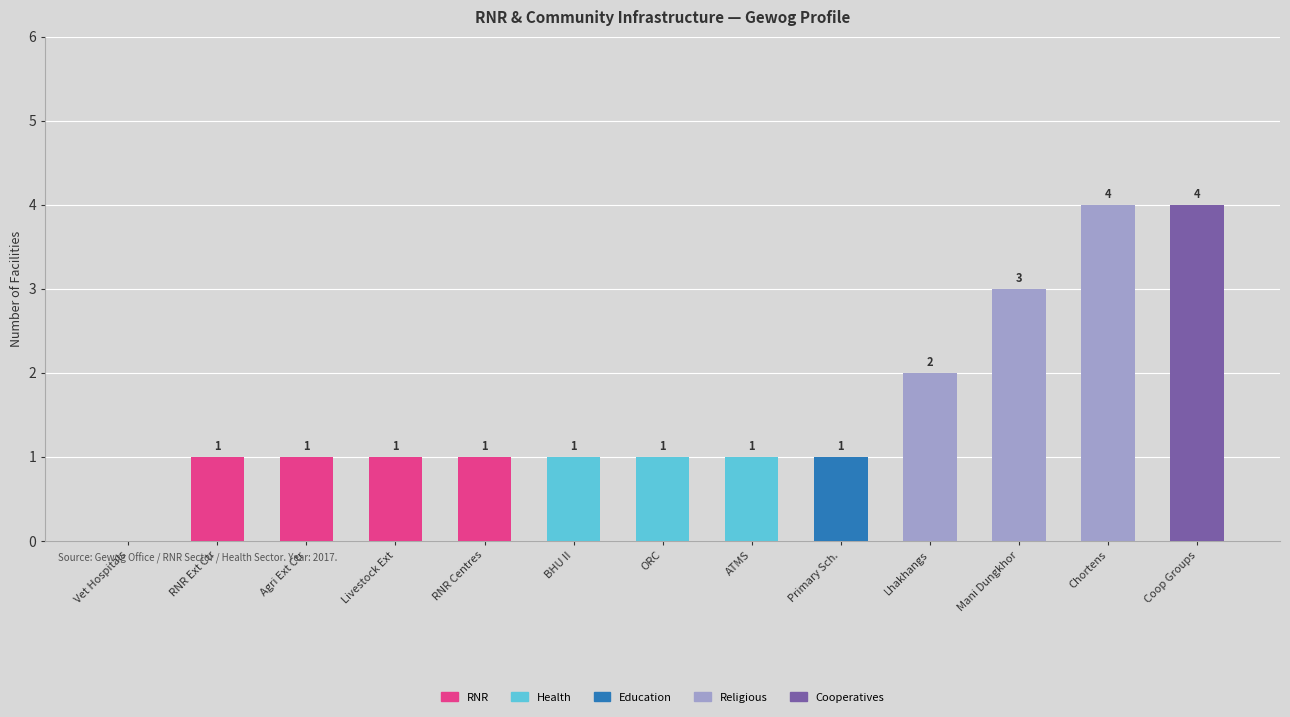

What is the sum of all RNR values?

4